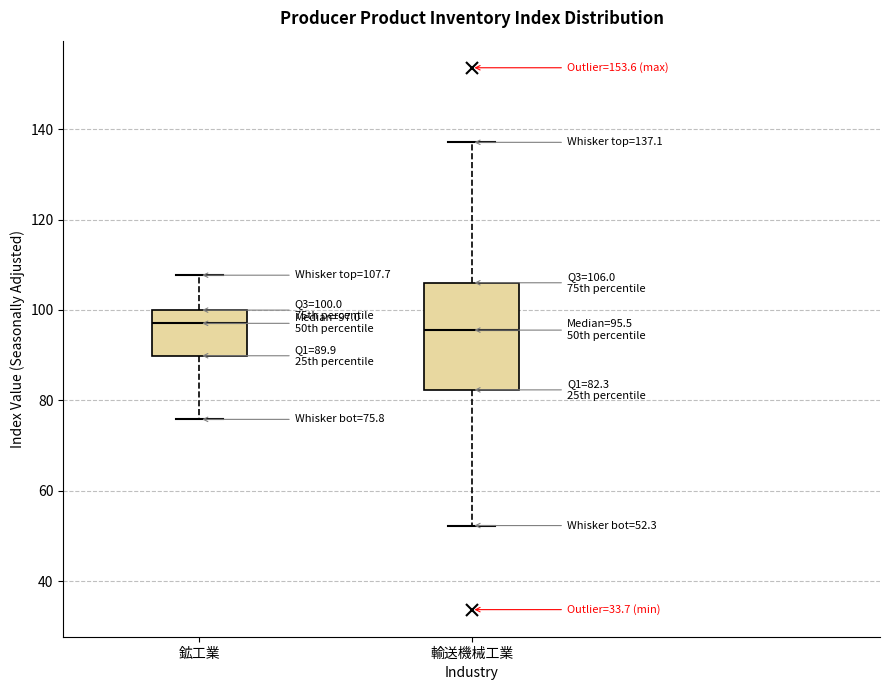

Which box is the tallest, from its lower edge to its upper edge?

輸送機械工業